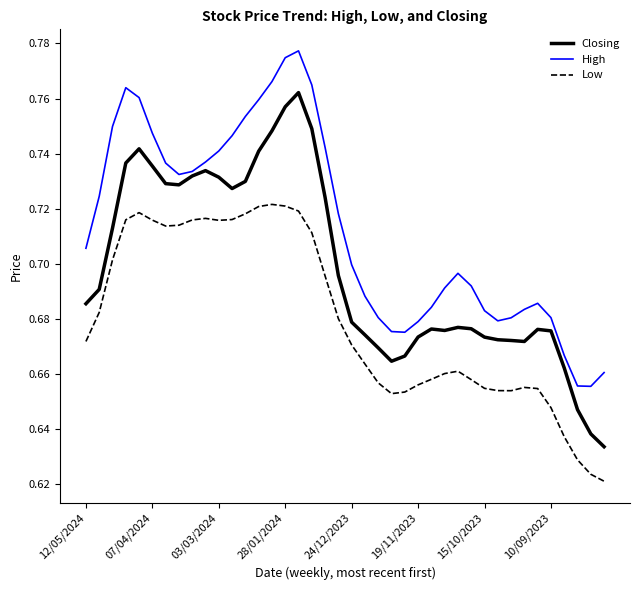

True or false: High and Low intersect in this chart.

False